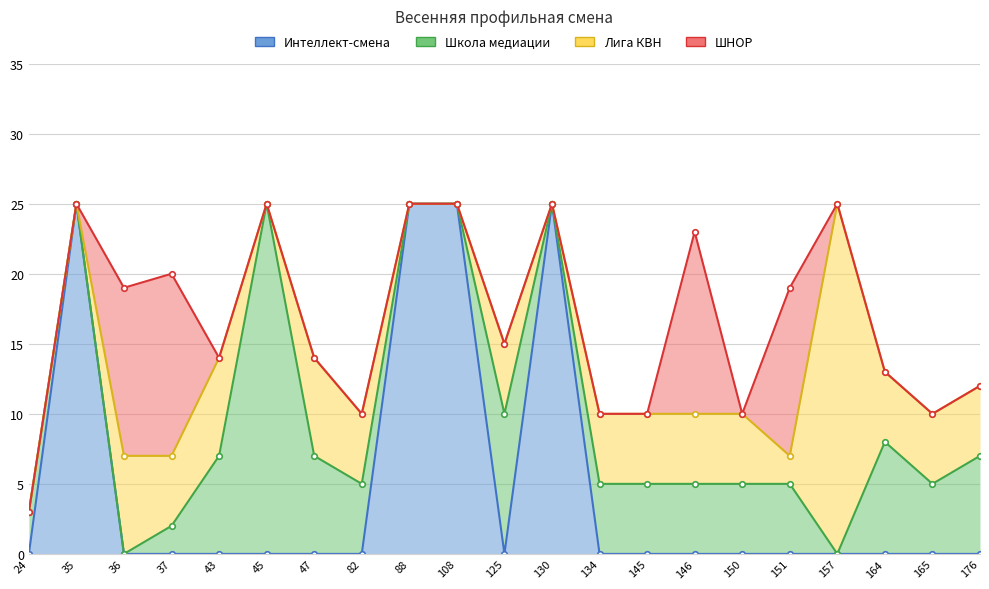

What is the difference between the second highest and second lowest values in the Лига КВН series?

18